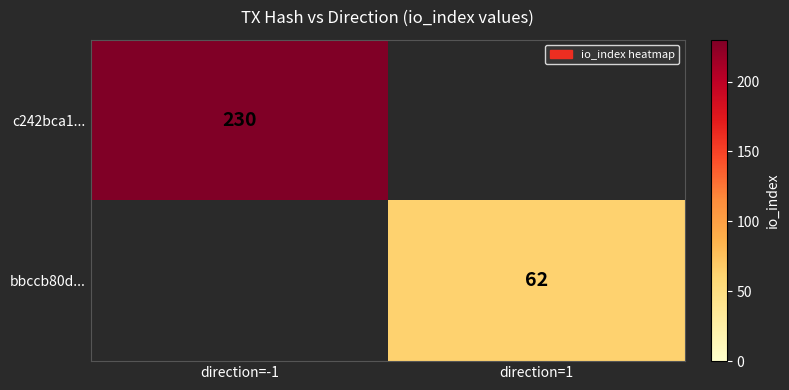

Is it true that bbccb80d... equals 62 at direction=1?

True